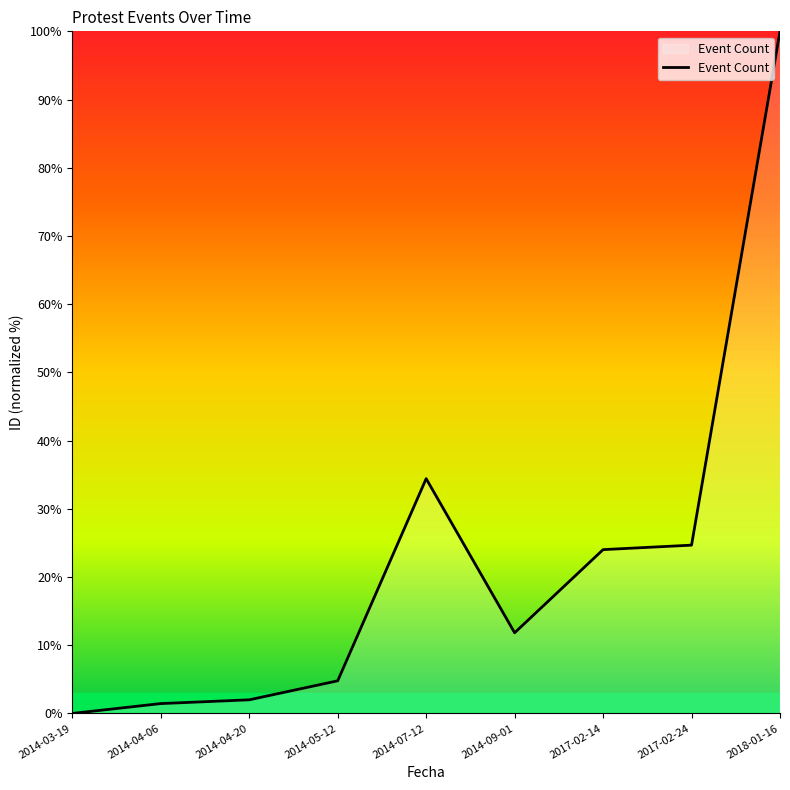

What is the sum of all values?

203.2